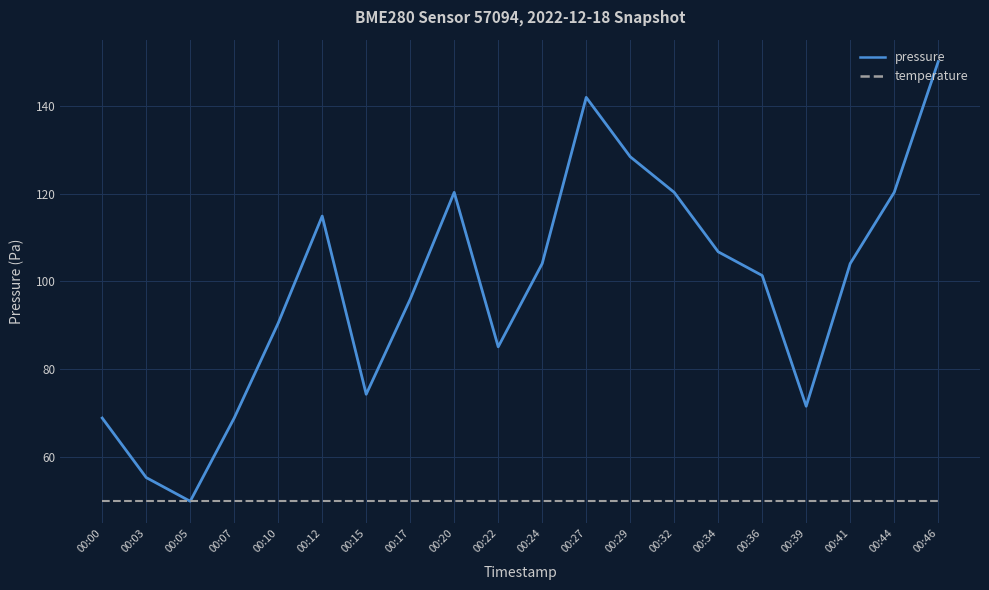

What are all the series names shown in the legend?

pressure, temperature